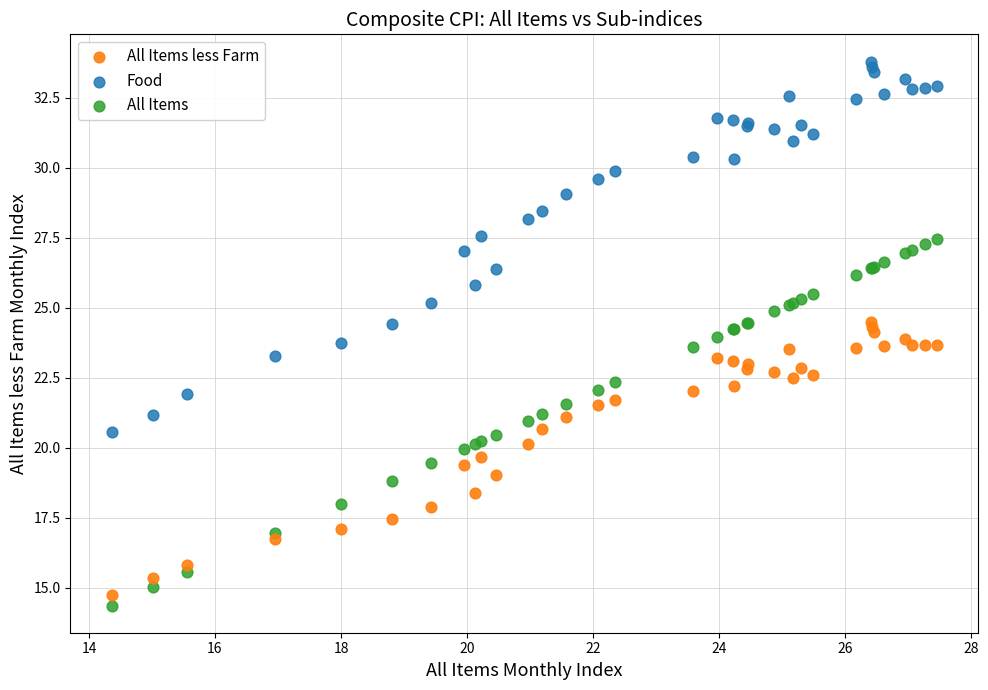

Which series contains the lowest Y value?

All Items